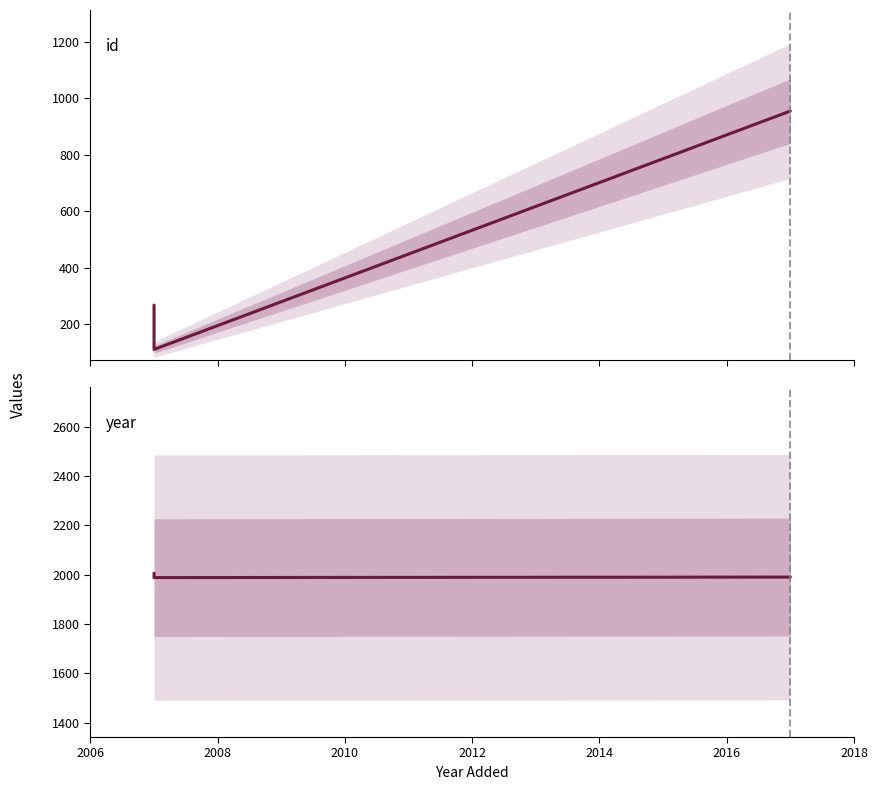

Count the year values in the range 1988 to 2006.

3